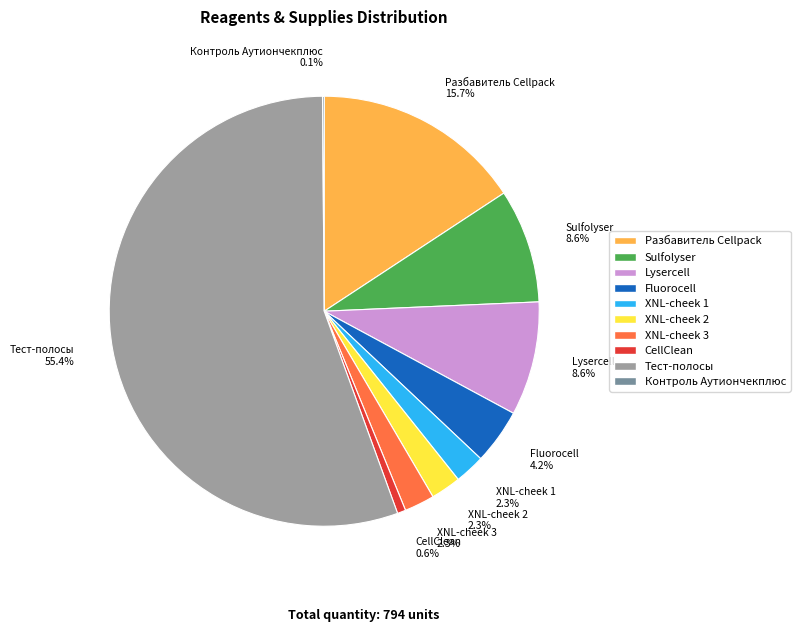

Which category accounts for the majority?

Тест-полосы